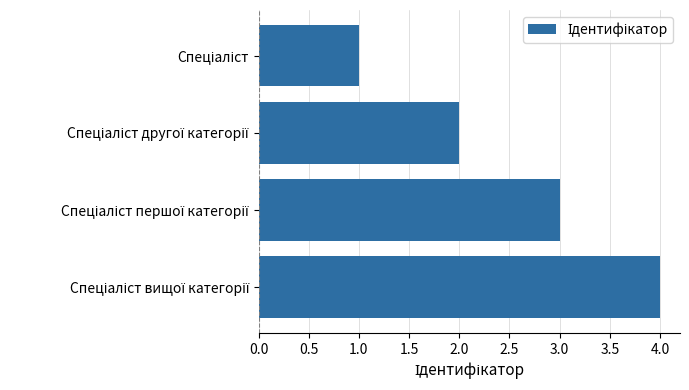

Does the chart contain stacked bars?

No